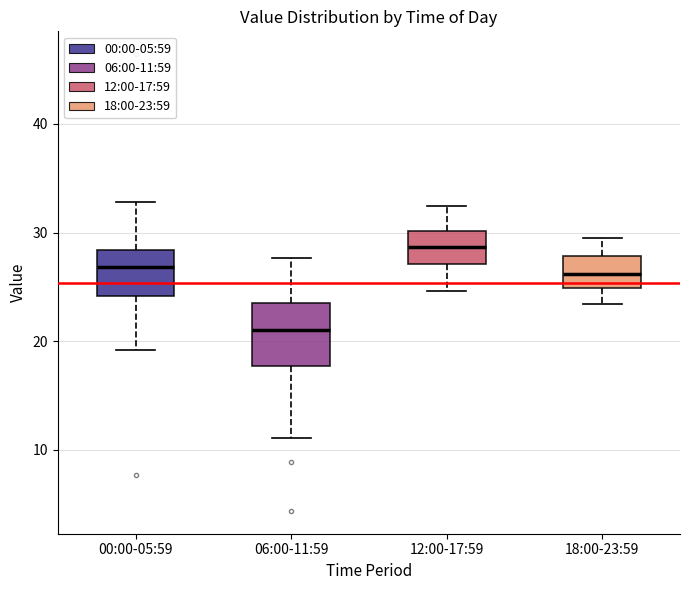

Reading left to right, transcribe this box plot: for each box, give where its median line is, the range the box spans, and where its two whiskers end, as read against the y-axis. The values are not printed on the chart, so give them approximately, as read against the axis.

00:00-05:59: median 27, box 24 to 28, whiskers 19 to 33
06:00-11:59: median 21, box 18 to 24, whiskers 11 to 28
12:00-17:59: median 29, box 27 to 30, whiskers 25 to 32
18:00-23:59: median 26, box 25 to 28, whiskers 23 to 30